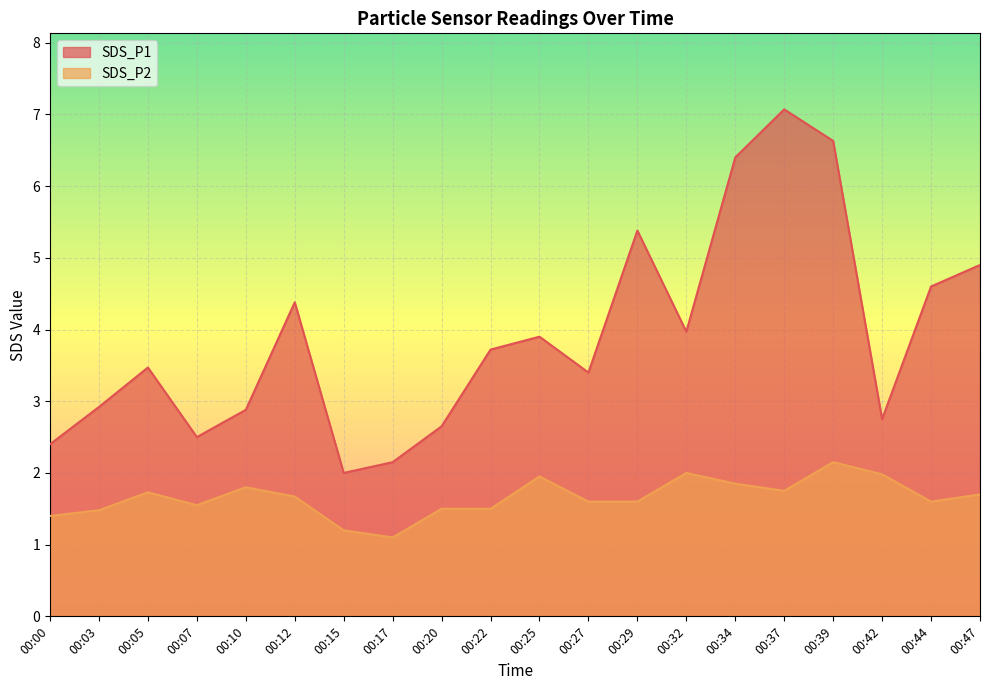

How many data points in SDS_P1 are above 3?

12